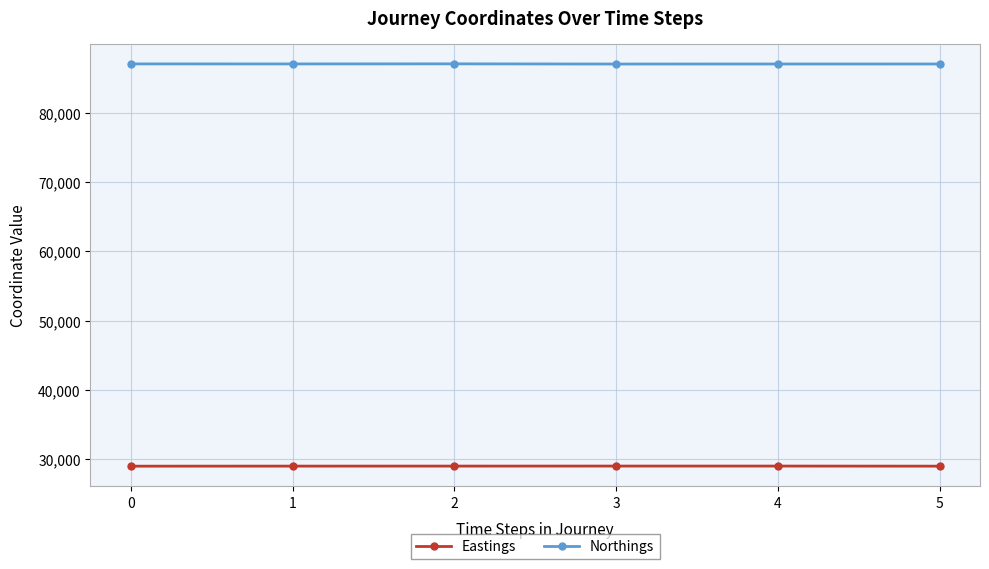

How many lines are shown in the chart?

2